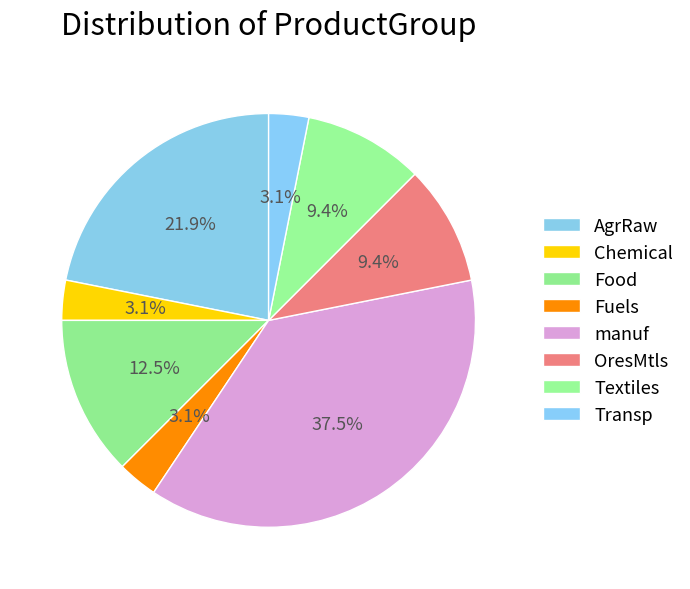

To the nearest percent, what is the average slice percentage?

12%